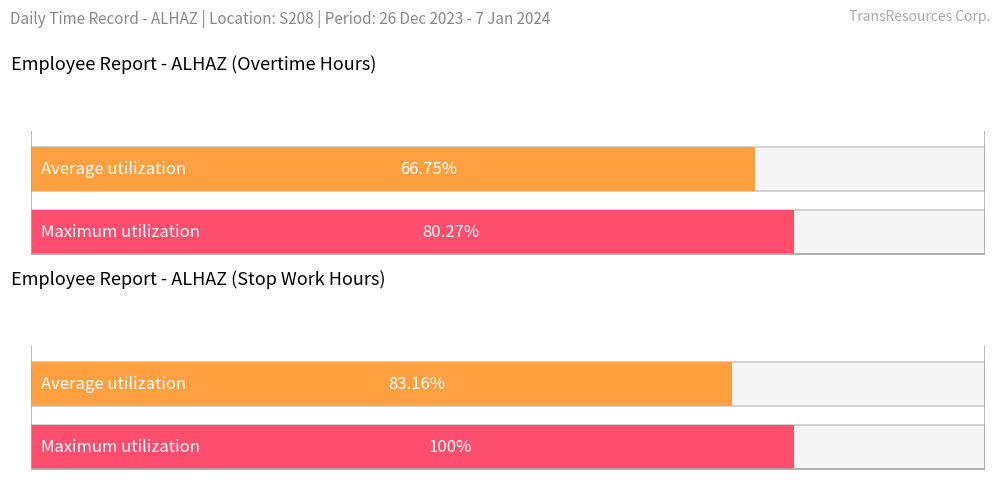

True or false: Maximum utilization has a value of 15.9 at 2-Tue.

False